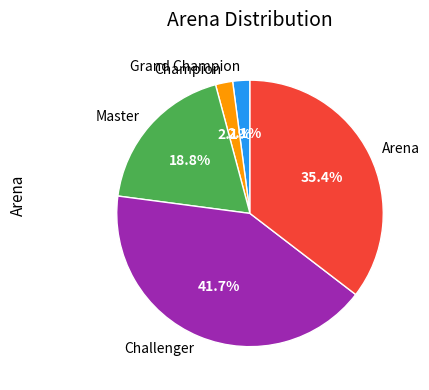

To the nearest percent, what portion does Challenger represent?

42%